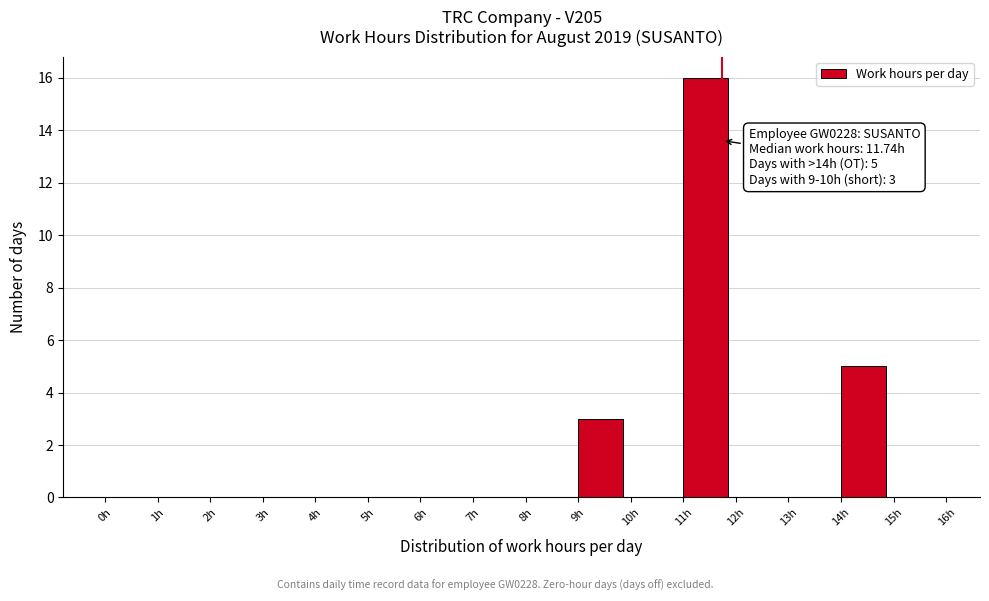

Which range on the x-axis has the tallest bar?

11 to 12